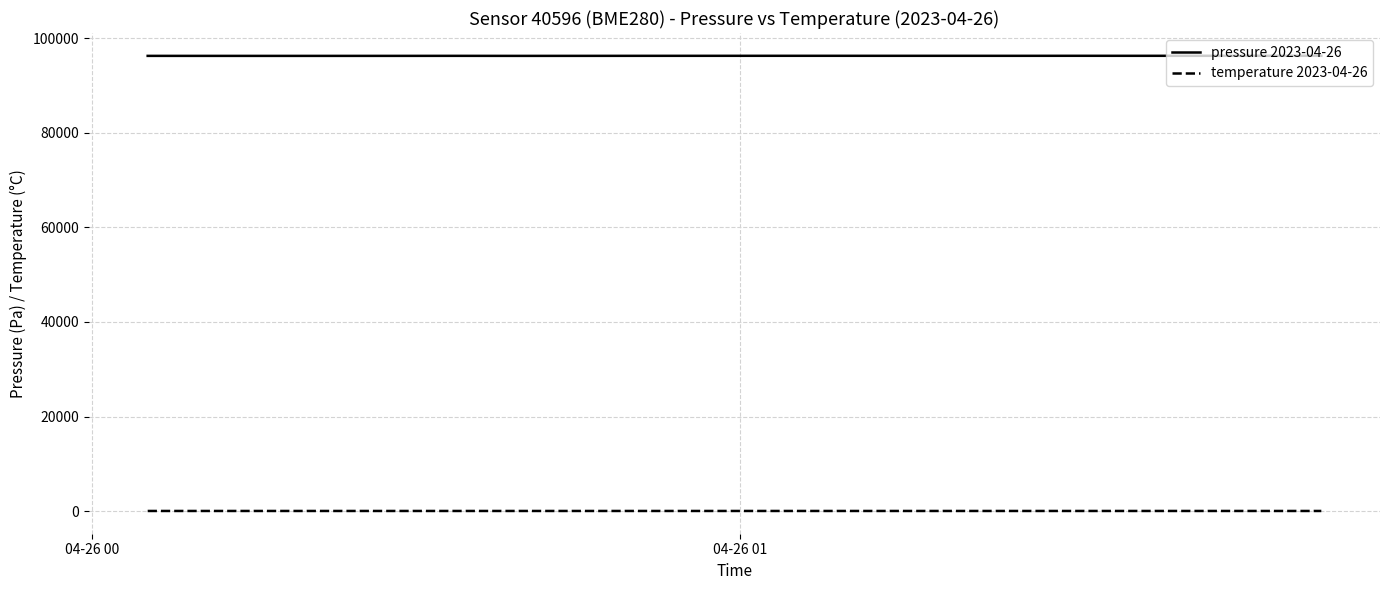

Which series has the widest spread of values?

pressure 2023-04-26